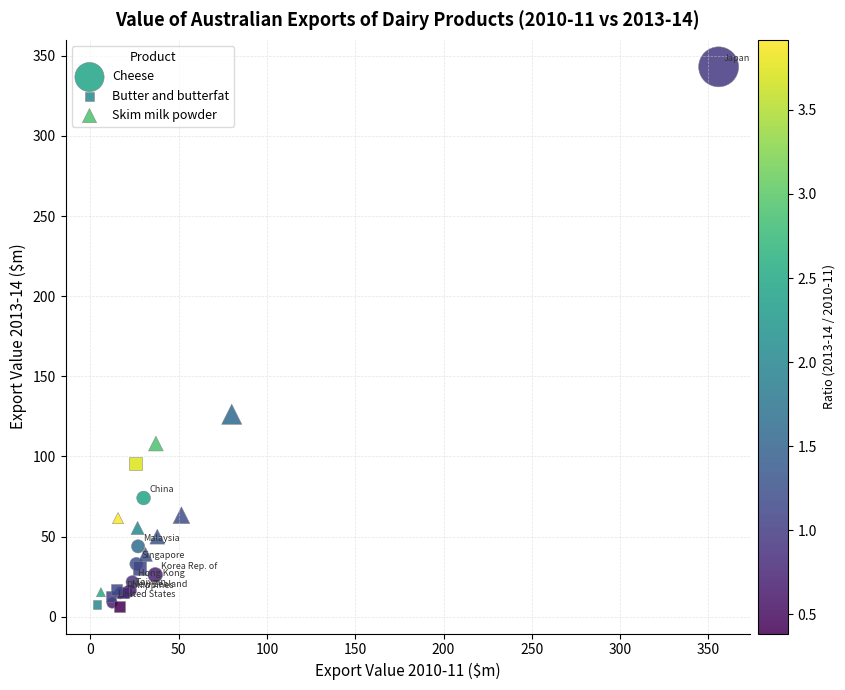

Which series has the widest spread of Y values?

Cheese